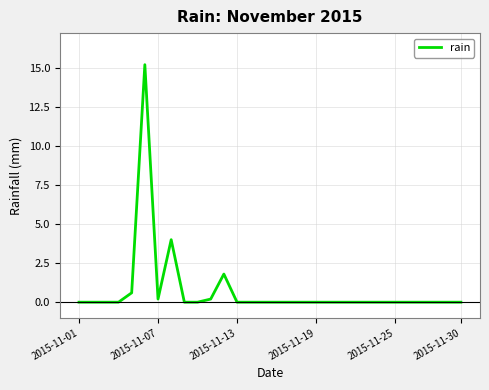

Reading left to right, transcribe all the data shown in this chart.

0.0	0.0	0.0	0.0	0.6	15.2	0.2	4.0	0.0	0.0	0.2	1.8	0.0	0.0	0.0	0.0	0.0	0.0	0.0	0.0	0.0	0.0	0.0	0.0	0.0	0.0	0.0	0.0	0.0	0.0